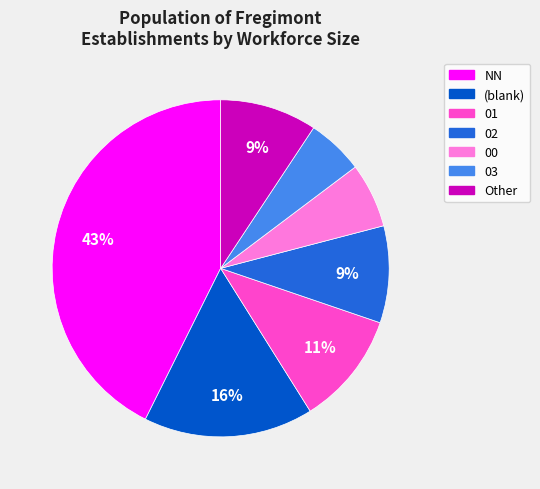

Is there any slice that represents more than half of the pie?

No